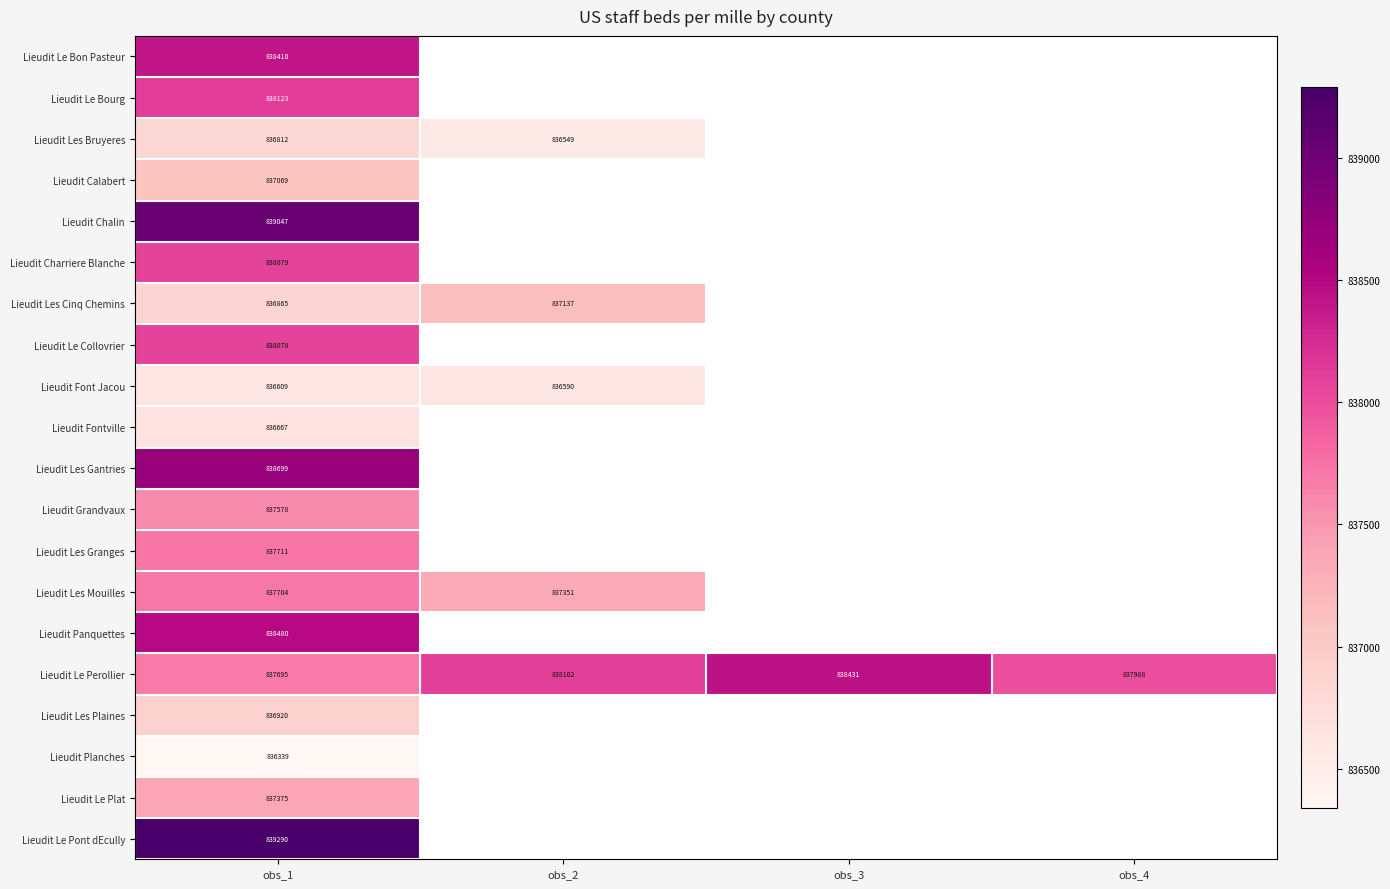

At obs_1, list the series in order from largest to smallest.

Lieudit Le Pont dEcully, Lieudit Chalin, Lieudit Les Gantries, Lieudit Panquettes, Lieudit Le Bon Pasteur, Lieudit Le Bourg, Lieudit Charriere Blanche, Lieudit Le Collovrier, Lieudit Les Granges, Lieudit Les Mouilles, Lieudit Le Perollier, Lieudit Grandvaux, Lieudit Le Plat, Lieudit Calabert, Lieudit Les Plaines, Lieudit Les Cinq Chemins, Lieudit Les Bruyeres, Lieudit Fontville, Lieudit Font Jacou, Lieudit Planches